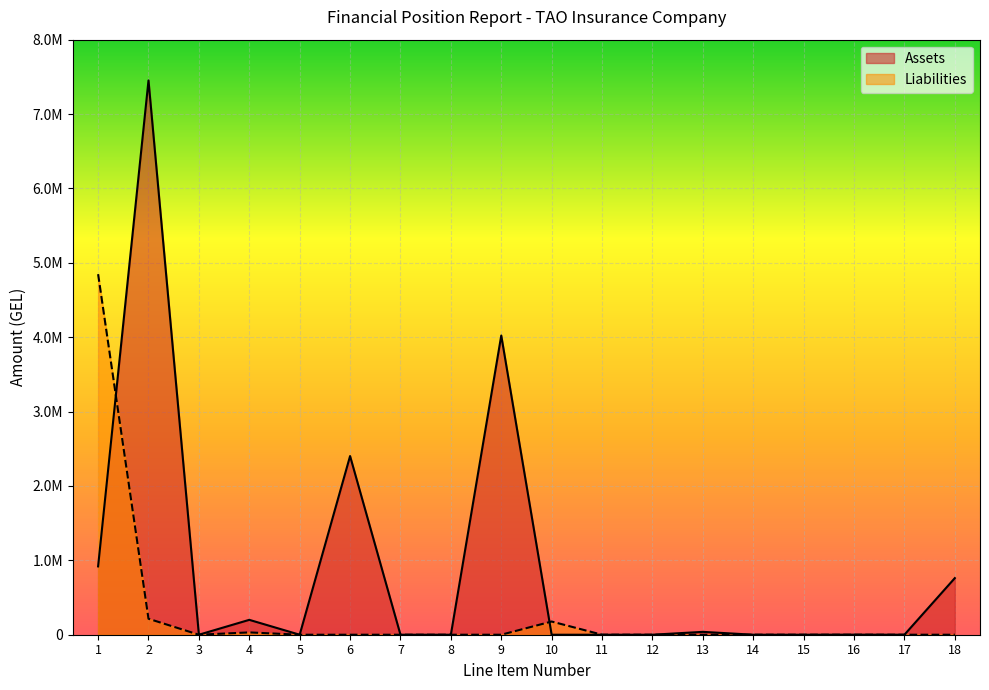

Is the value of Assets at 6 greater than the value of Liabilities at 14?

Yes